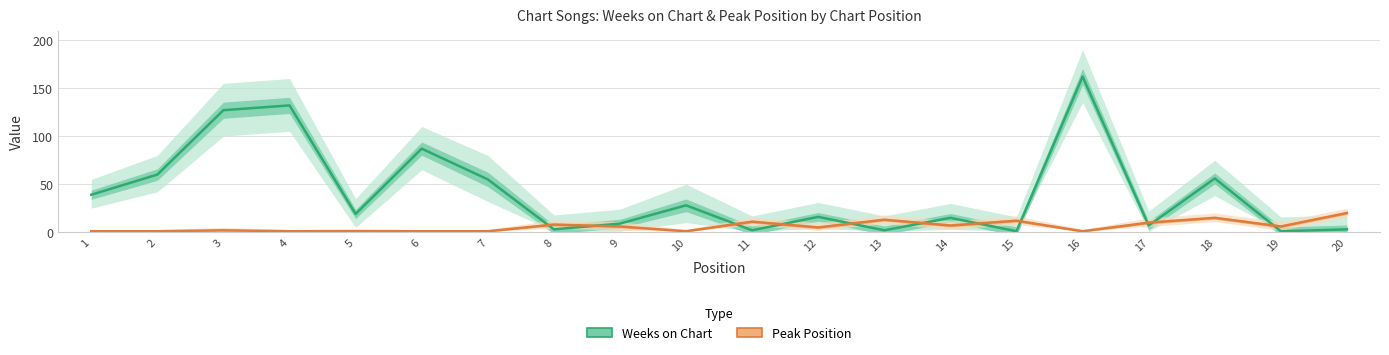

What is the difference between the Peak Position values at 17 and 2?

9